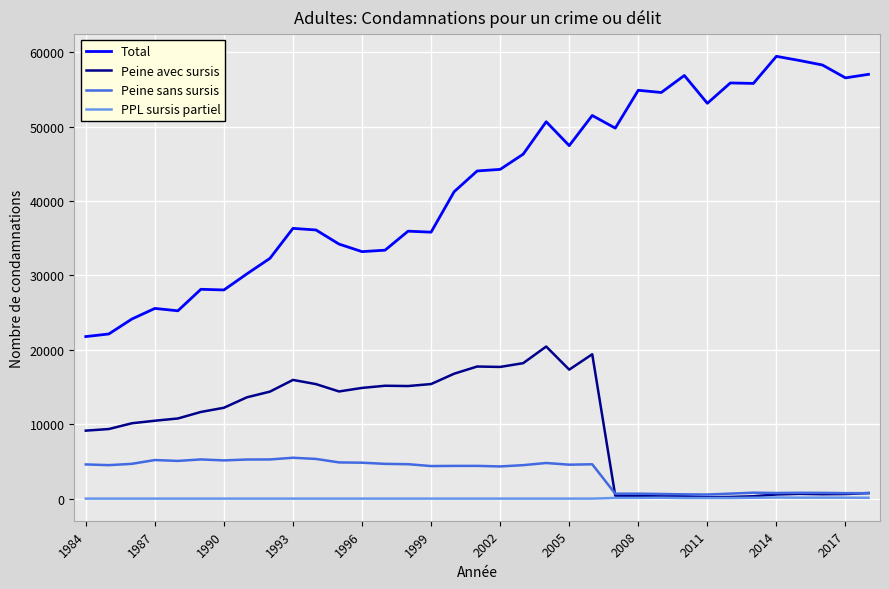

Which series has the widest spread of values?

Total